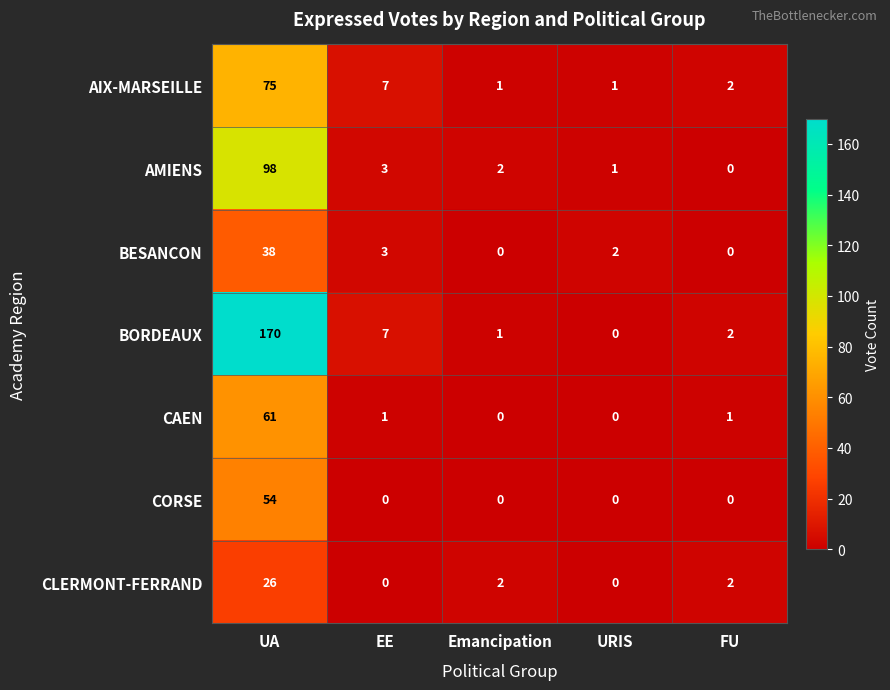

At which label is BESANCON closest to 19?

EE